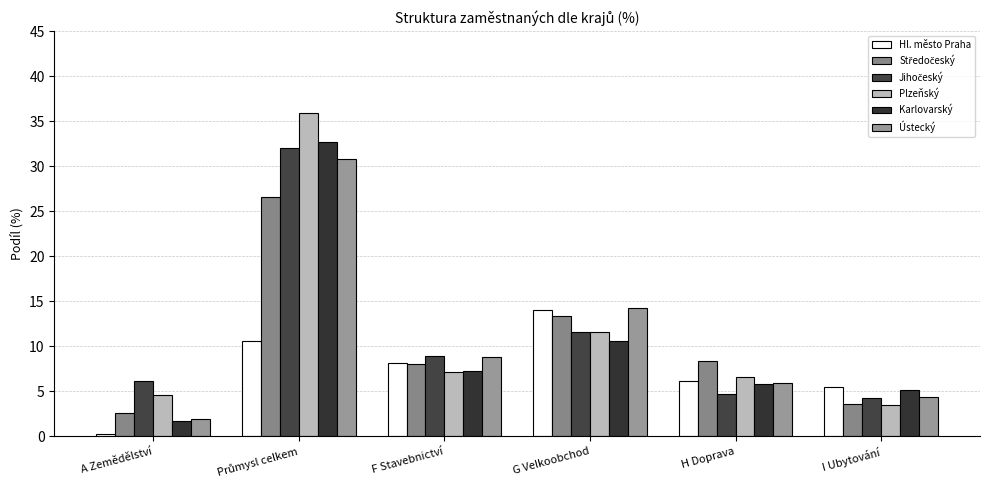

Which series changed the most between F Stavebnictví and H Doprava?

Jihočeský